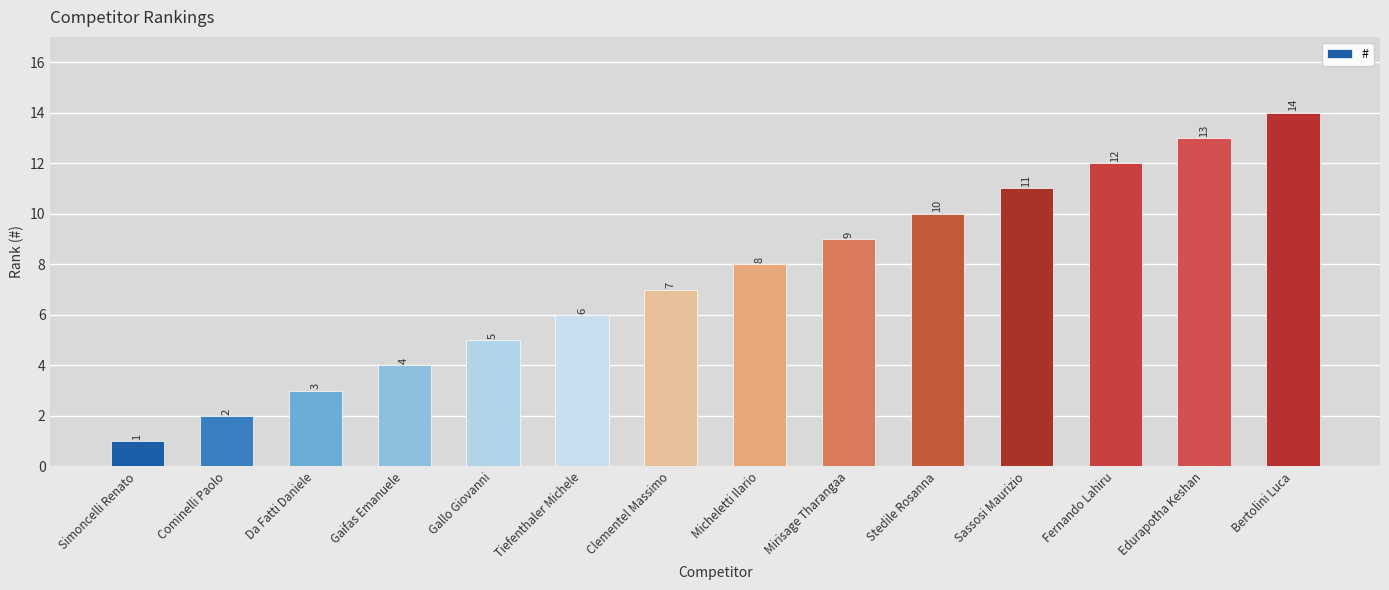

List the labels in order of value, largest first.

Bertolini Luca, Edurapotha Keshan, Fernando Lahiru, Sassosi Maurizio, Stedile Rosanna, Mirisage Tharangaa, Micheletti Ilario, Clementel Massimo, Tiefenthaler Michele, Gallo Giovanni, Gaifas Emanuele, Da Fatti Daniele, Cominelli Paolo, Simoncelli Renato